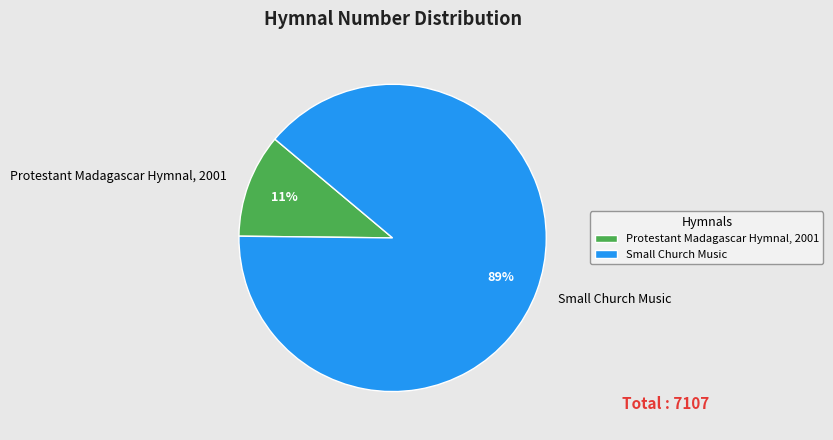

To the nearest percent, what percentage of the pie is Protestant Madagascar Hymnal, 2001?

11%